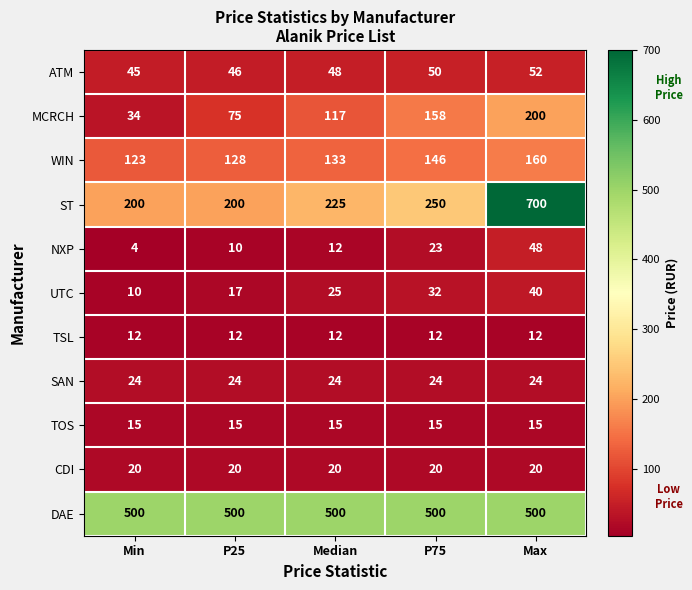

What is the spread (max minus min) of values at P25?

490